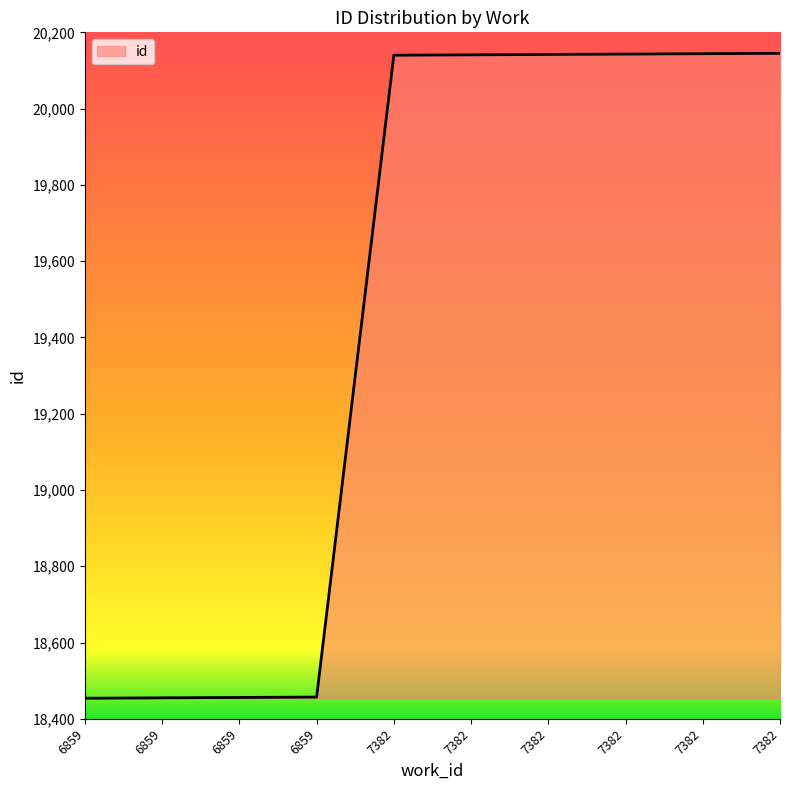

Reading right to left, transcribe all the data shown in this chart.

20145	20144	20143	20142	20141	20140	18457	18456	18455	18454